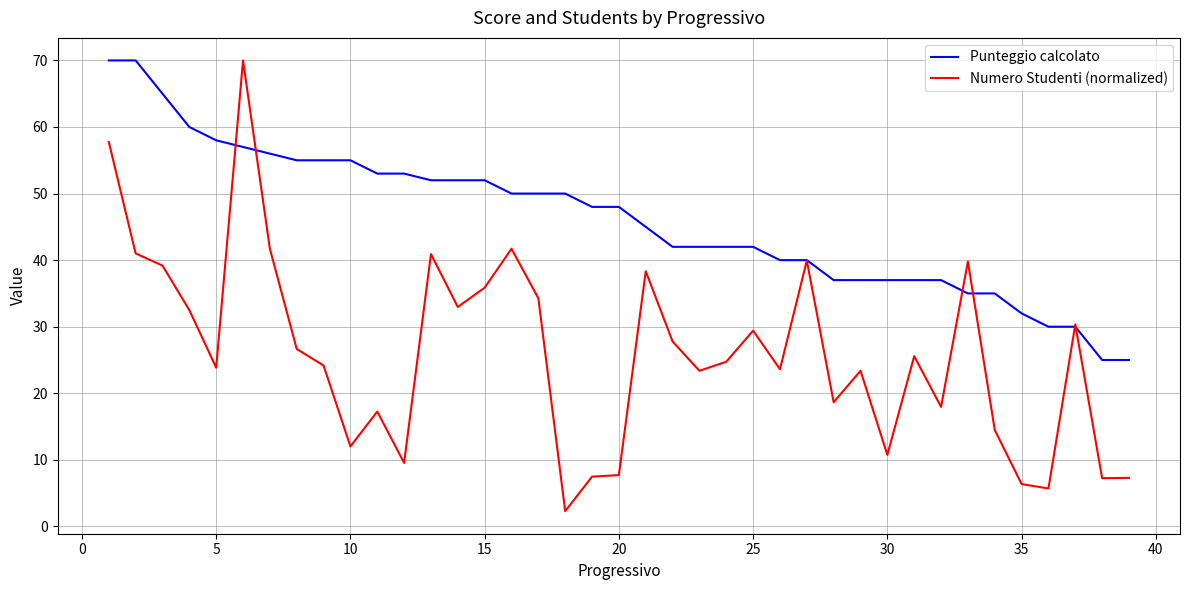

Which series has the largest total across all categories?

Punteggio calcolato